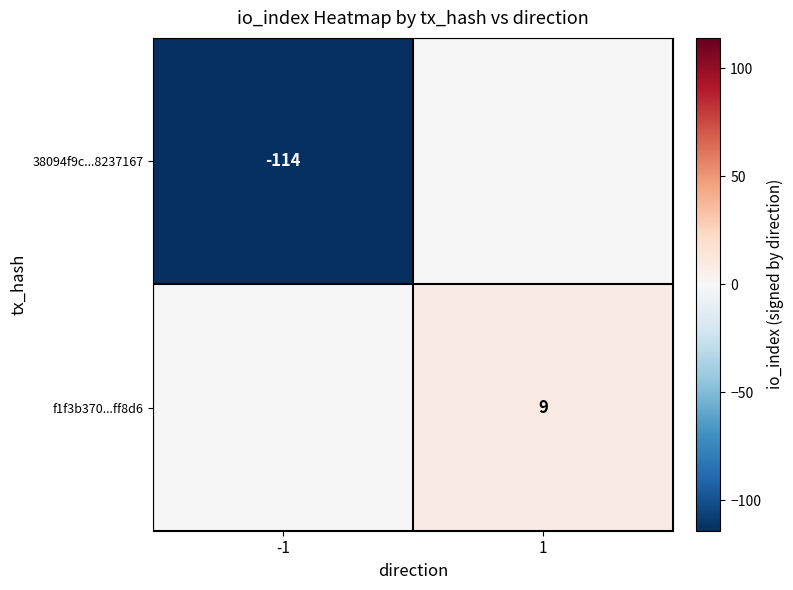

Is it true that 38094f9c...8237167 equals -47 at -1?

False